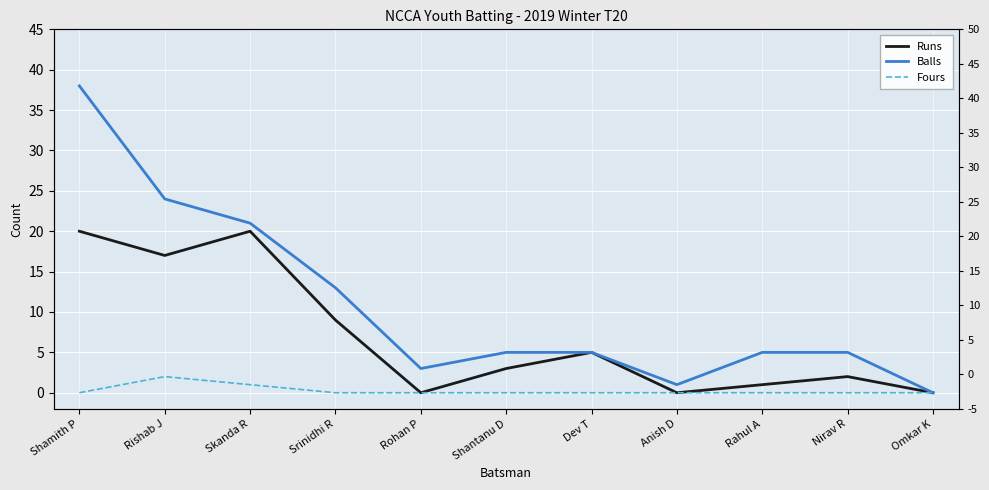

How many values in the Balls series exceed 5?

4